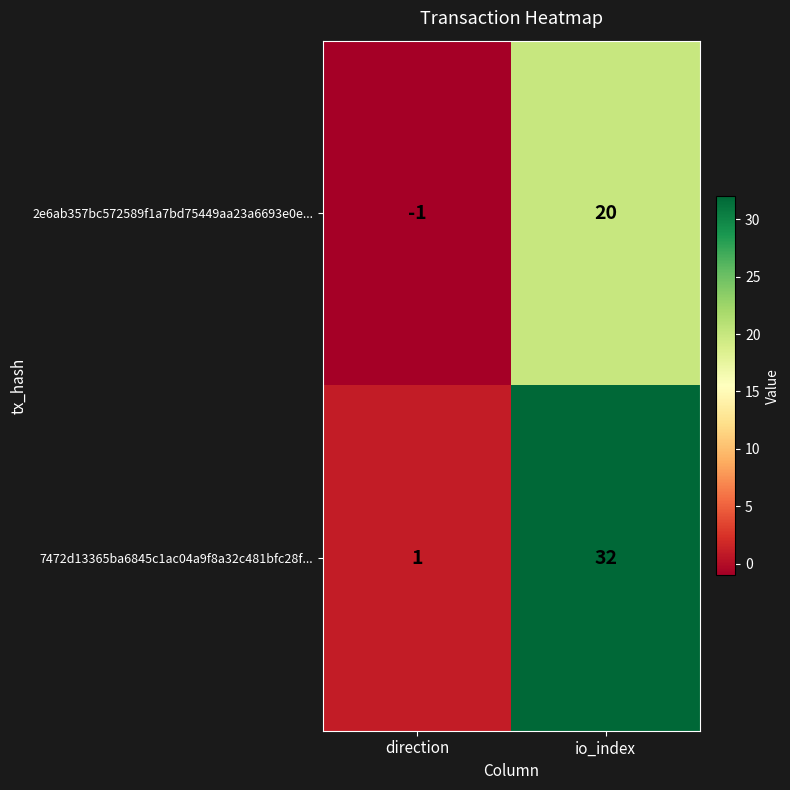

What is the difference between the maximum and minimum values in the 7472d13365ba6845c1ac04a9f8a32c481bfc28f... series?

31